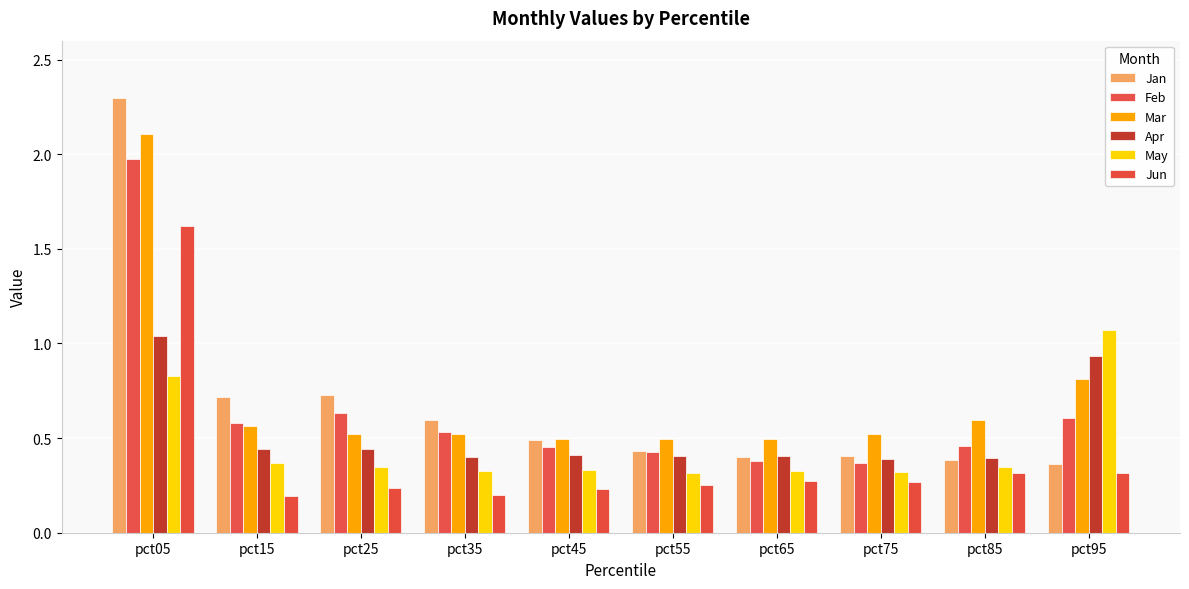

The Feb series shows 0.2 at pct25. True or false?

False